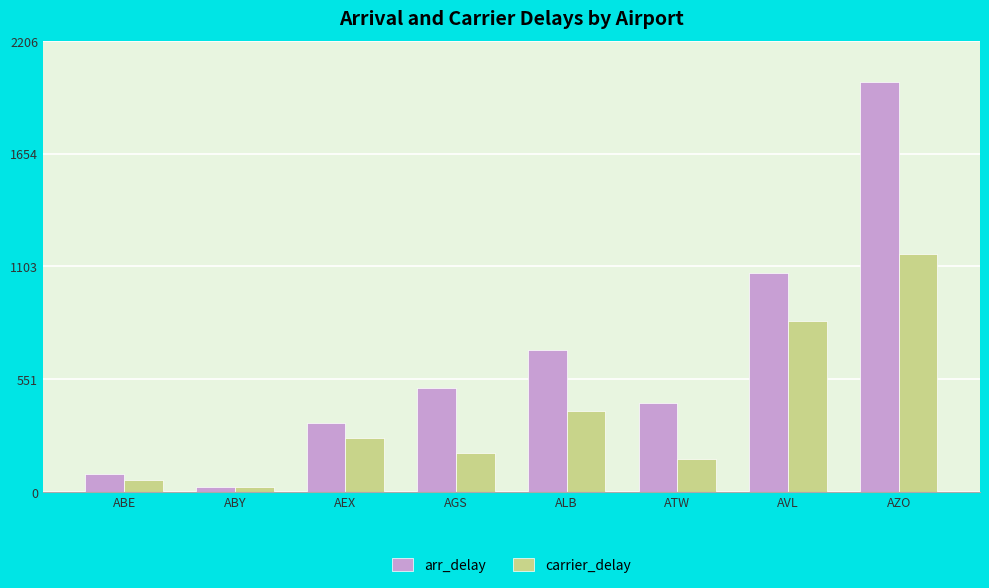

Which series changed the most between AGS and ATW?

arr_delay